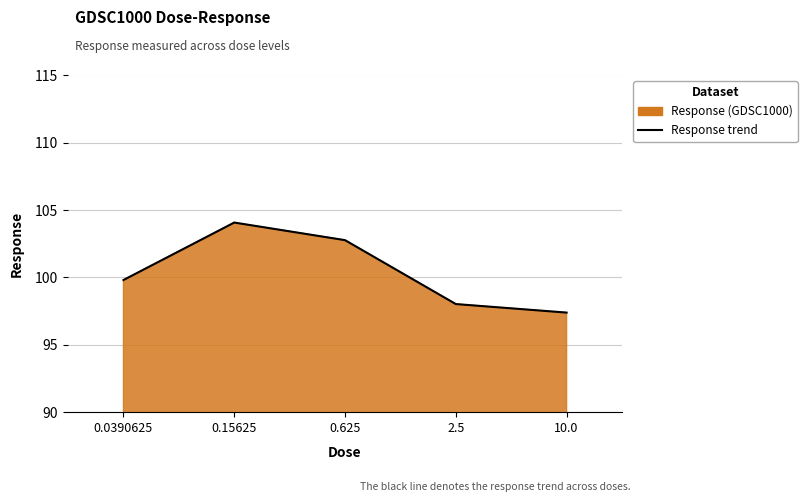

True or false: the data has more than 1 interior local peaks.

False